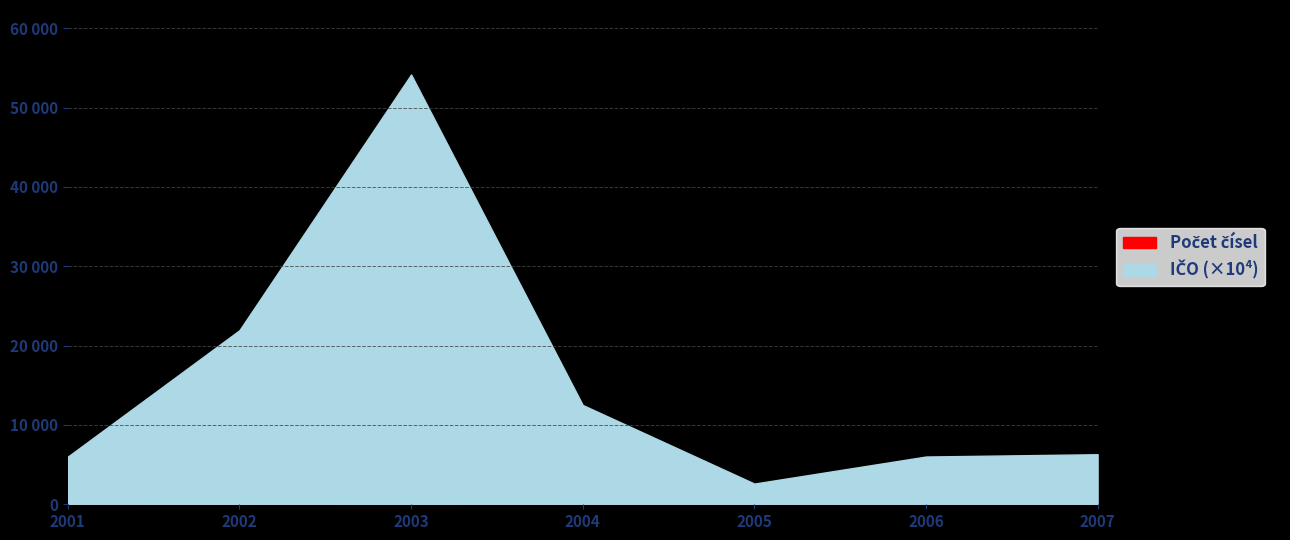

Is the value of IČO (tis.) at 2007 greater than the value of Počet čísel at 2002?

Yes